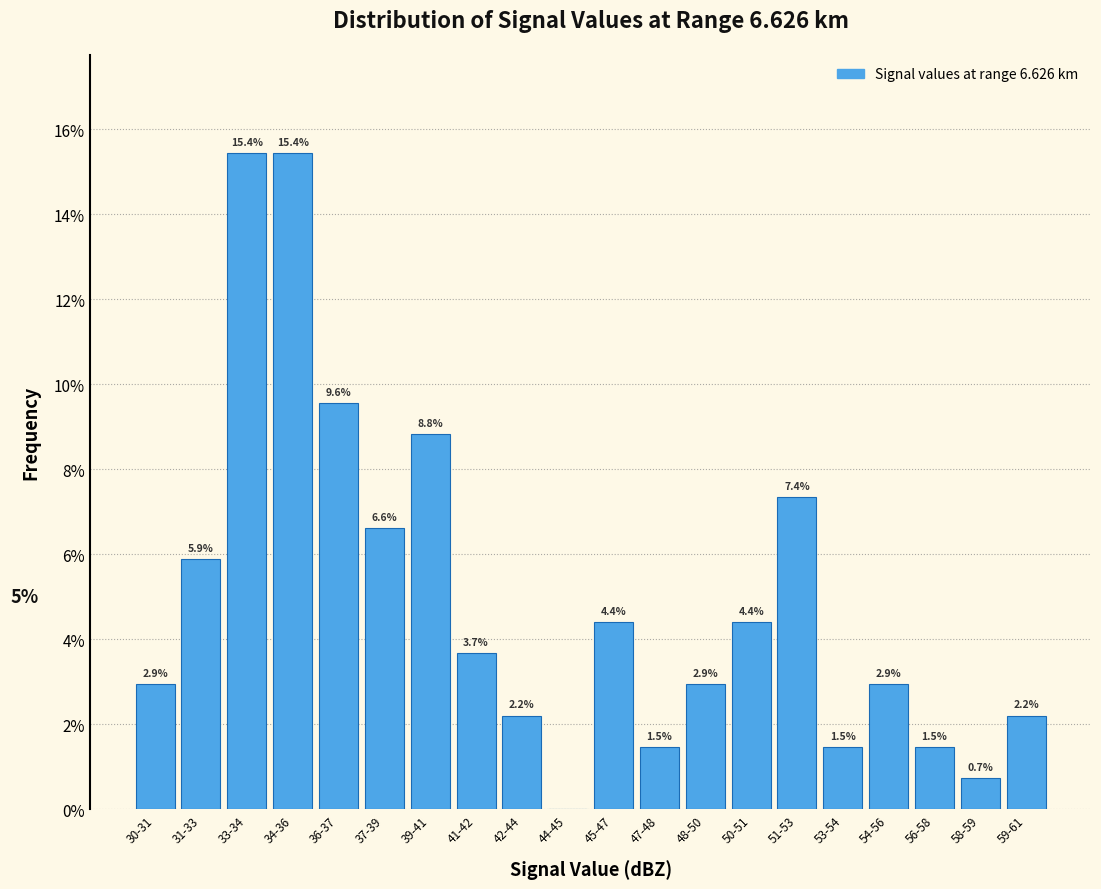

Reading left to right, transcribe all the data shown in this chart.

30-31=2.9	31-33=5.9	33-34=15.4	34-36=15.4	36-37=9.6	37-39=6.6	39-41=8.8	41-42=3.7	42-44=2.2	44-45=0.0	45-47=4.4	47-48=1.5	48-50=2.9	50-51=4.4	51-53=7.4	53-54=1.5	54-56=2.9	56-58=1.5	58-59=0.7	59-61=2.2